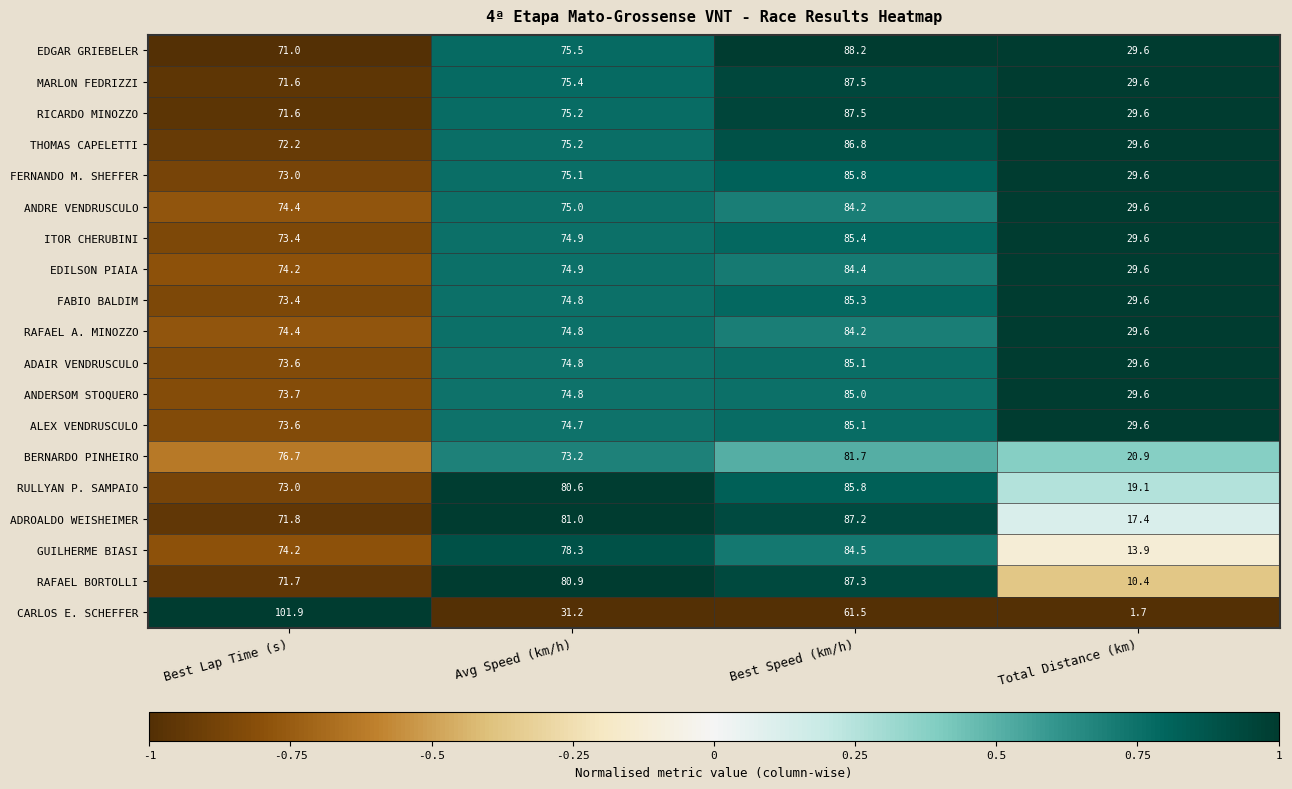

Which series changed the most between Best Lap Time (s) and Avg Speed (km/h)?

CARLOS E. SCHEFFER